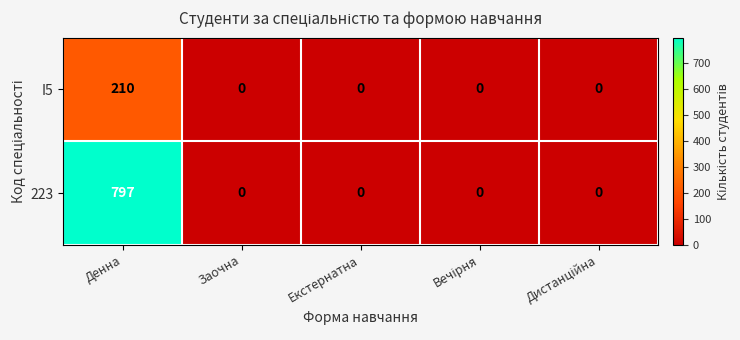

Which series has the largest range (max minus min)?

223